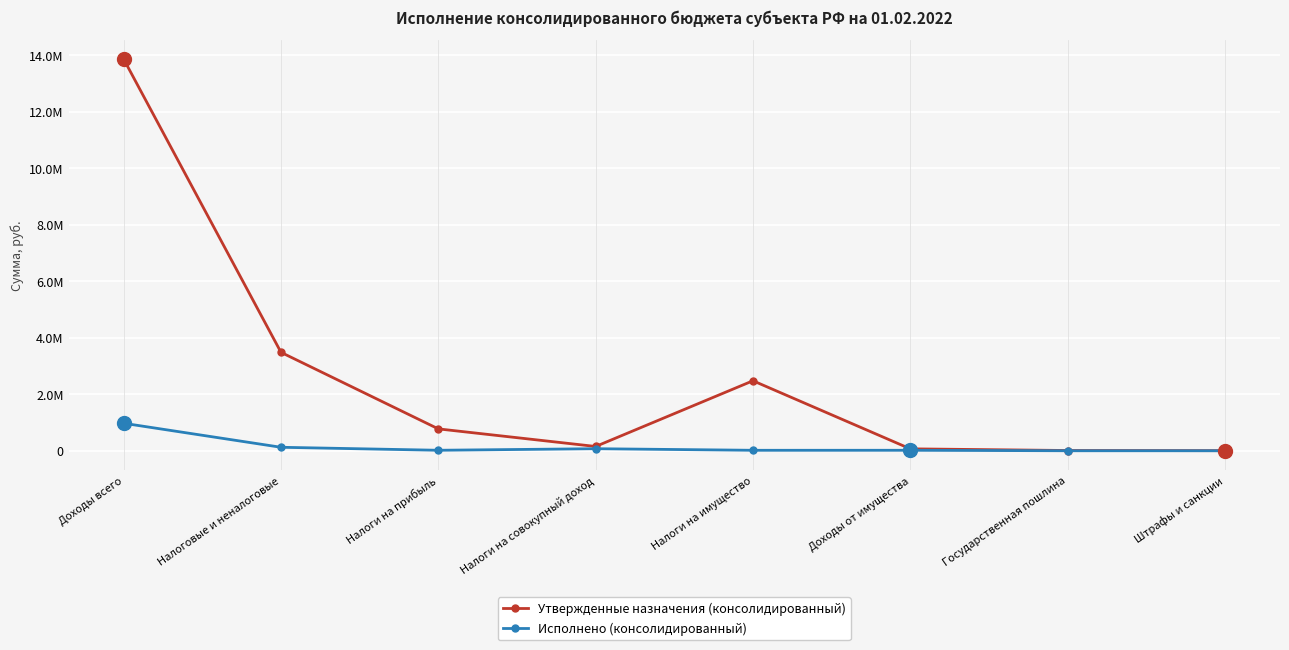

List the series in order of their overall mean, lowest first.

Исполнено (консолидированный), Утвержденные назначения (консолидированный)